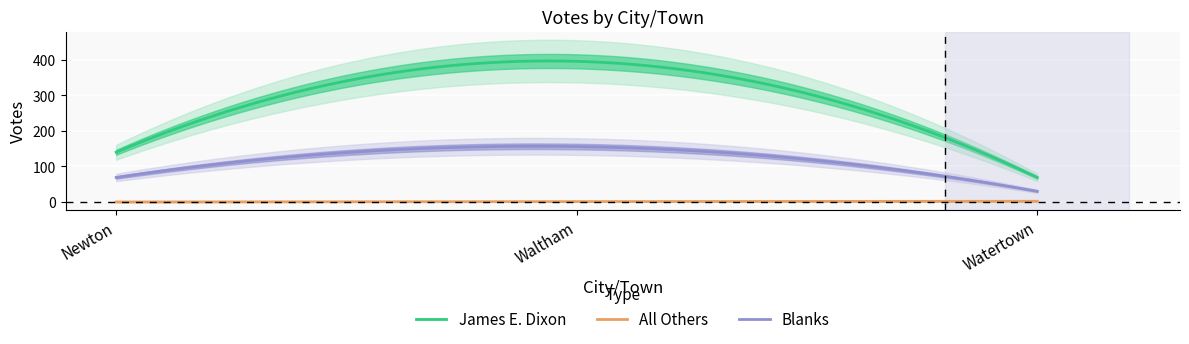

List the series in order of their overall mean, highest first.

James E. Dixon, Blanks, All Others